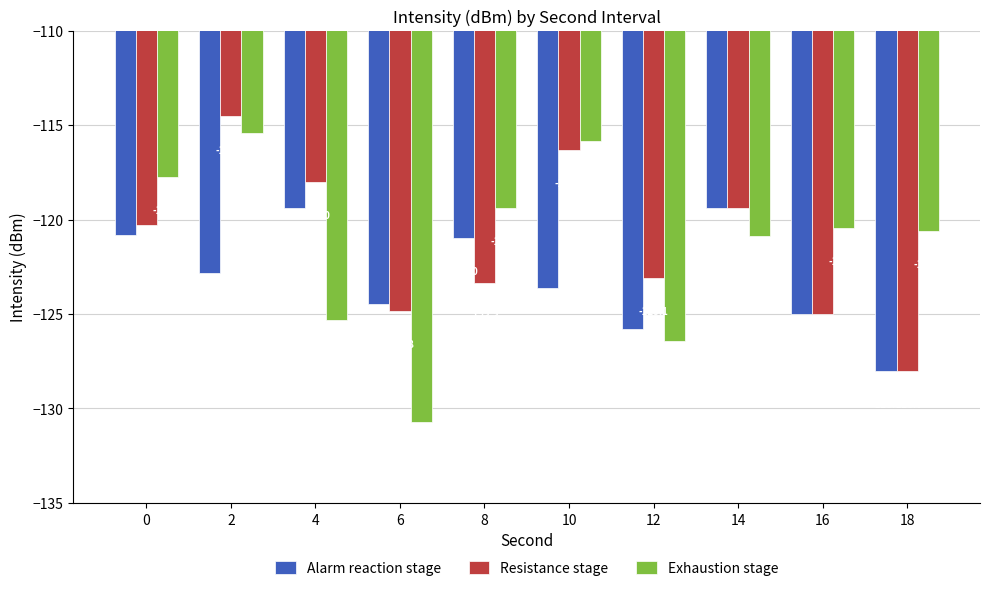

What is the difference between the Exhaustion stage values at 8 and 4?

5.9